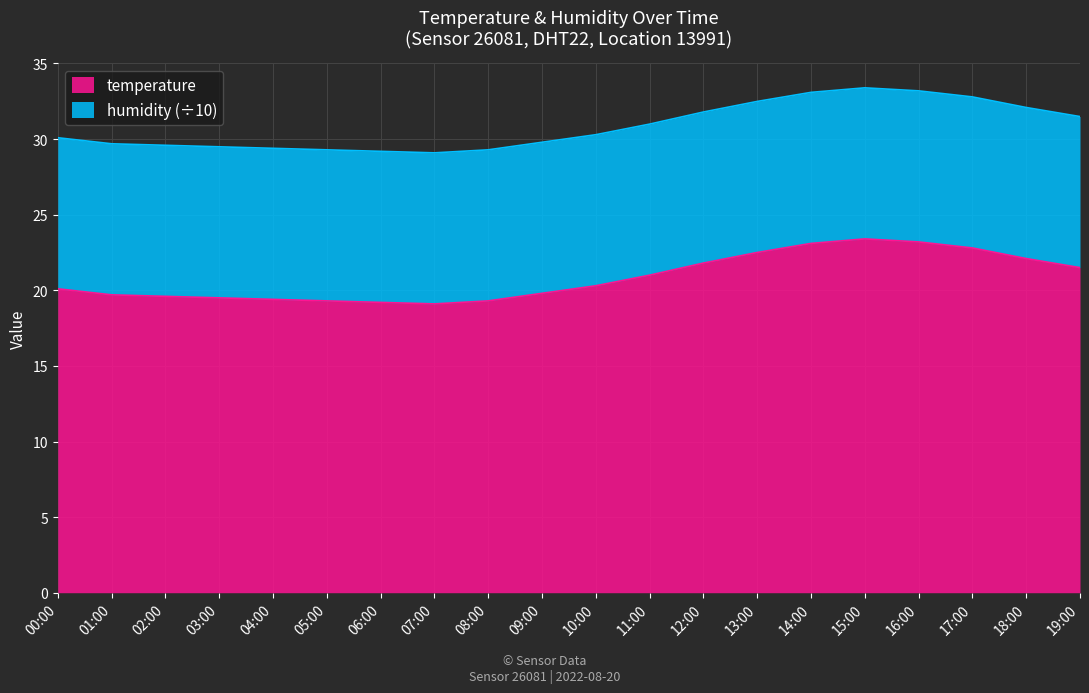

What position from the right is 06:00?

14